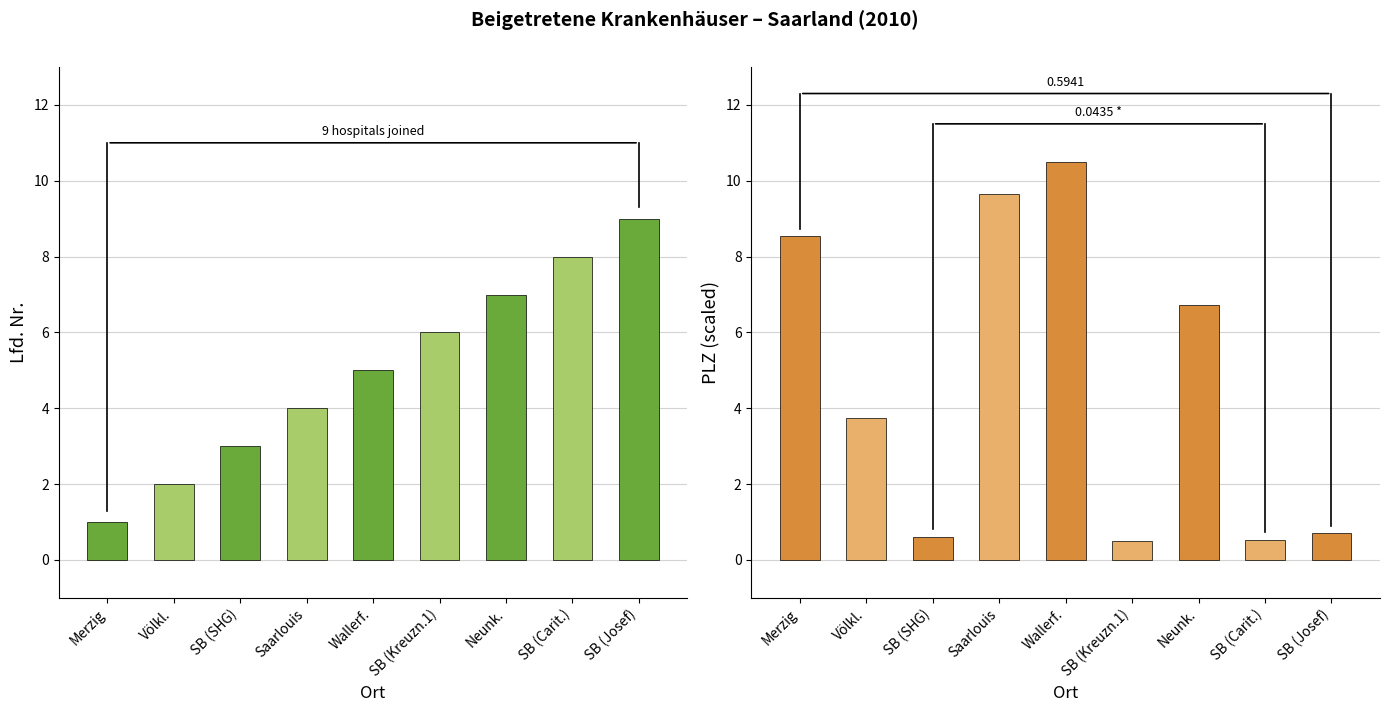

Which category has the lowest value across all series?

SB (Kreuzn.1)